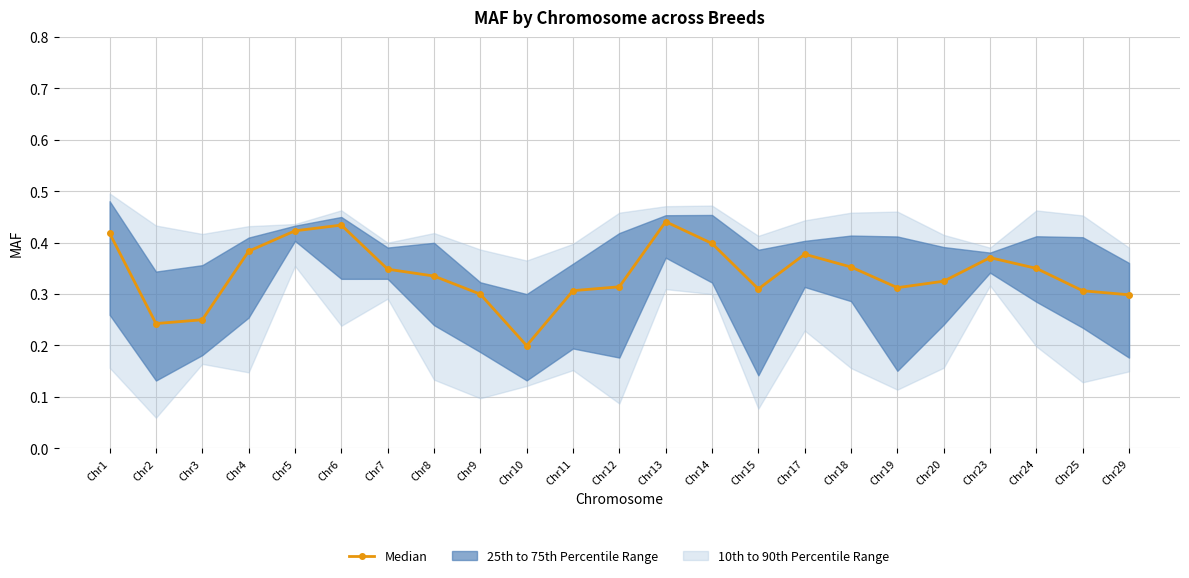

Reading left to right, what are all the values shown in this chart?

Chr1=0.4	Chr2=0.2	Chr3=0.3	Chr4=0.4	Chr5=0.4	Chr6=0.4	Chr7=0.3	Chr8=0.3	Chr9=0.3	Chr10=0.2	Chr11=0.3	Chr12=0.3	Chr13=0.4	Chr14=0.4	Chr15=0.3	Chr17=0.4	Chr18=0.4	Chr19=0.3	Chr20=0.3	Chr23=0.4	Chr24=0.3	Chr25=0.3	Chr29=0.3